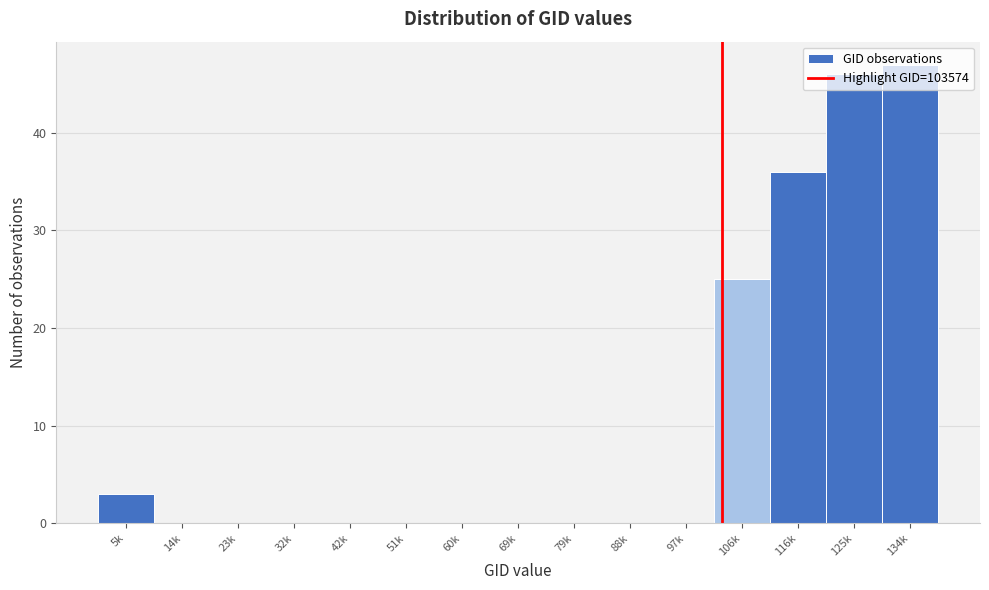

What value does the data have at 116k, to the nearest 10?

40